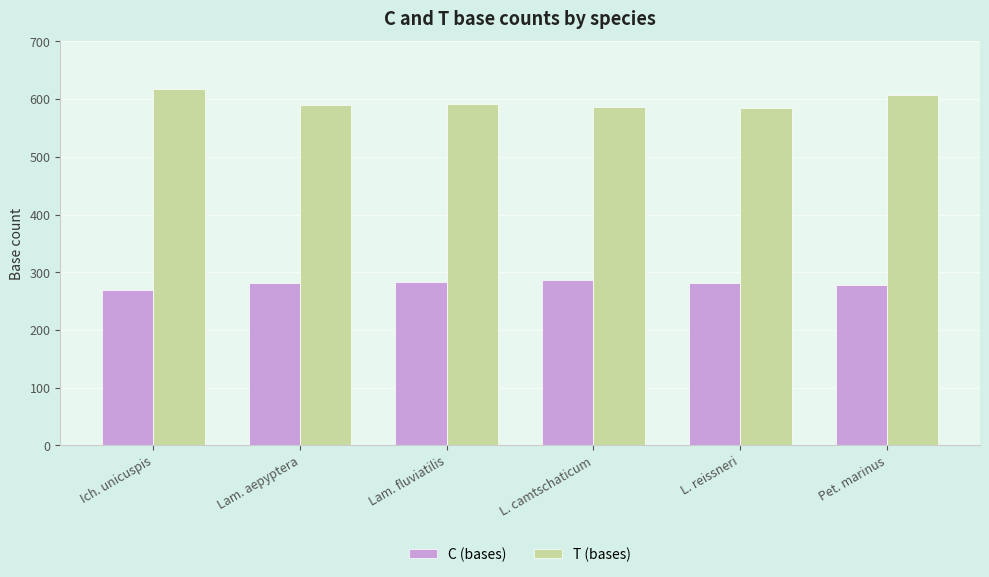

Rank the series by their average value, from highest to lowest.

T (bases), C (bases)